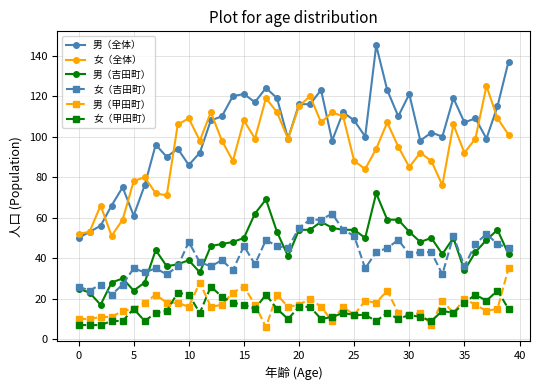

How many values in the 男（全体） series are below 108?

20